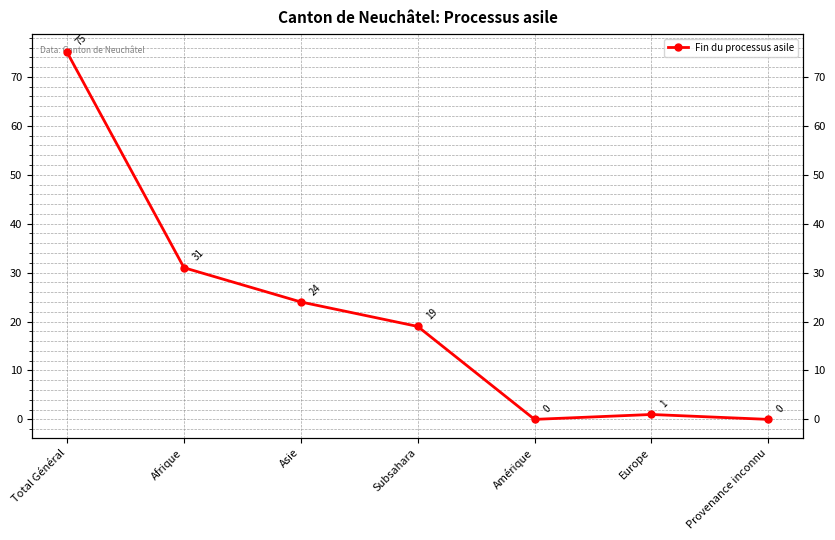

The chart shows a value of 75 at Total Général. True or false?

True